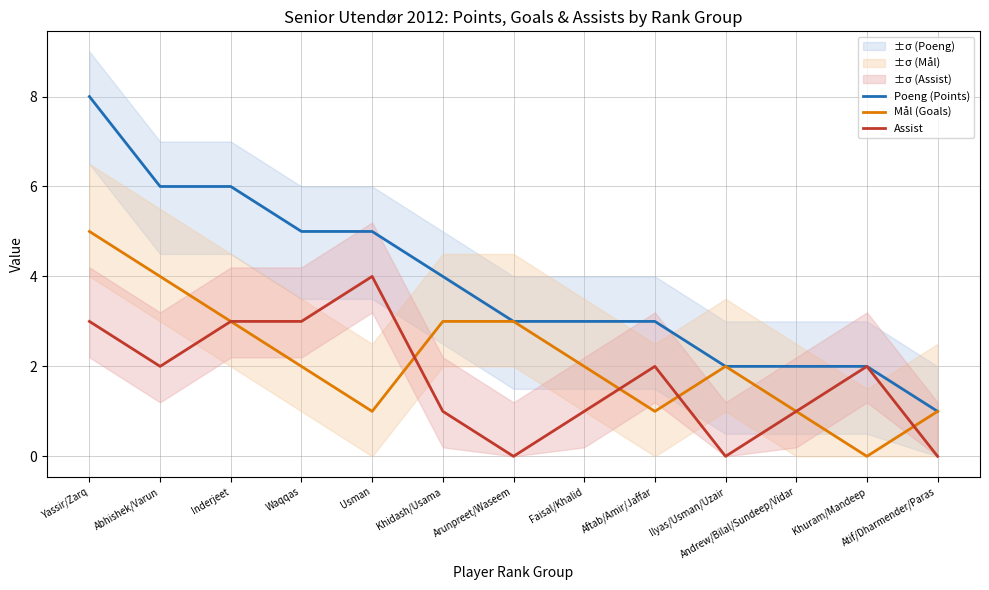

Is the value of Mål (Goals) at Waqqas greater than the value of Assist at Atif/Dharmender/Paras?

Yes